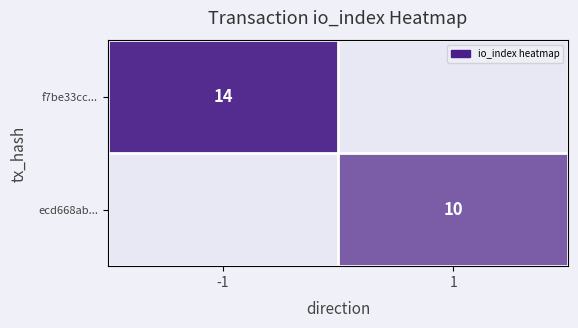

At which category does the chart reach its minimum across all series?

1